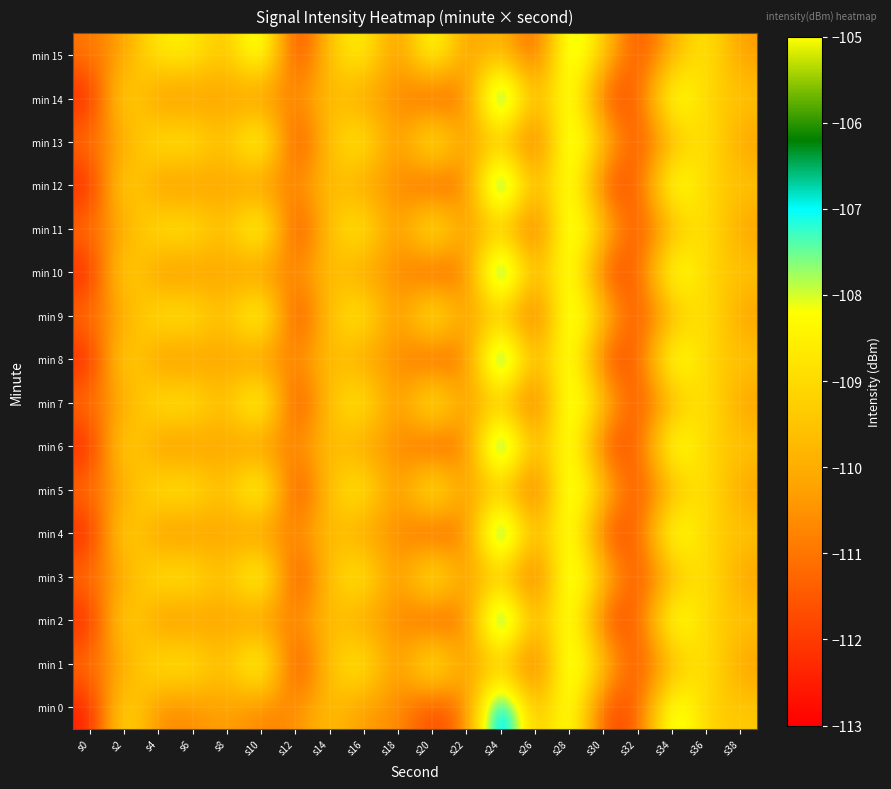

Reading left to right, extract all data points from this chart.

min 0: s0=-112.6	s2=-108.5	s4=-110.8	s6=-110.6	s8=-110.2	s10=-110.8	s12=-110.6	s14=-109.5	s16=-110.5	s18=-110.5	s20=-112.0	s22=-110.9	s24=-105.3	s26=-110.2	s28=-107.3	s30=-111.9	s32=-111.6	s34=-107.2	s36=-109.3	s38=-109.4
min 1: s0=-111.0	s2=-110.3	s4=-108.5	s6=-108.5	s8=-109.7	s10=-107.0	s12=-112.4	s14=-109.4	s16=-108.2	s18=-110.9	s20=-107.5	s22=-110.6	s24=-109.5	s26=-111.8	s28=-107.1	s30=-109.3	s32=-111.9	s34=-109.9	s36=-108.5	s38=-110.4
min 2: s0=-112.6	s2=-108.5	s4=-110.8	s6=-110.6	s8=-110.2	s10=-110.8	s12=-110.6	s14=-109.5	s16=-110.5	s18=-110.5	s20=-112.0	s22=-110.9	s24=-105.3	s26=-110.2	s28=-107.3	s30=-111.9	s32=-111.6	s34=-107.2	s36=-109.3	s38=-109.4
min 3: s0=-111.0	s2=-110.3	s4=-108.5	s6=-108.5	s8=-109.7	s10=-107.0	s12=-112.4	s14=-109.4	s16=-108.2	s18=-110.9	s20=-107.5	s22=-110.6	s24=-109.5	s26=-111.8	s28=-107.1	s30=-109.3	s32=-111.9	s34=-109.9	s36=-108.5	s38=-110.4
min 4: s0=-112.6	s2=-108.5	s4=-110.8	s6=-110.6	s8=-110.2	s10=-110.8	s12=-110.6	s14=-109.5	s16=-110.5	s18=-110.5	s20=-112.0	s22=-110.9	s24=-105.3	s26=-110.2	s28=-107.3	s30=-111.9	s32=-111.6	s34=-107.2	s36=-109.3	s38=-109.4
min 5: s0=-111.0	s2=-110.3	s4=-108.5	s6=-108.5	s8=-109.7	s10=-107.0	s12=-112.4	s14=-109.4	s16=-108.2	s18=-110.9	s20=-107.5	s22=-110.6	s24=-109.5	s26=-111.8	s28=-107.1	s30=-109.3	s32=-111.9	s34=-109.9	s36=-108.5	s38=-110.4
min 6: s0=-112.6	s2=-108.5	s4=-110.8	s6=-110.6	s8=-110.2	s10=-110.8	s12=-110.6	s14=-109.5	s16=-110.5	s18=-110.5	s20=-112.0	s22=-110.9	s24=-105.3	s26=-110.2	s28=-107.3	s30=-111.9	s32=-111.6	s34=-107.2	s36=-109.3	s38=-109.4
min 7: s0=-111.0	s2=-110.3	s4=-108.5	s6=-108.5	s8=-109.7	s10=-107.0	s12=-112.4	s14=-109.4	s16=-108.2	s18=-110.9	s20=-107.5	s22=-110.6	s24=-109.5	s26=-111.8	s28=-107.1	s30=-109.3	s32=-111.9	s34=-109.9	s36=-108.5	s38=-110.4
min 8: s0=-112.6	s2=-108.5	s4=-110.8	s6=-110.6	s8=-110.2	s10=-110.8	s12=-110.6	s14=-109.5	s16=-110.5	s18=-110.5	s20=-112.0	s22=-110.9	s24=-105.3	s26=-110.2	s28=-107.3	s30=-111.9	s32=-111.6	s34=-107.2	s36=-109.3	s38=-109.4
min 9: s0=-111.0	s2=-110.3	s4=-108.5	s6=-108.5	s8=-109.7	s10=-107.0	s12=-112.4	s14=-109.4	s16=-108.2	s18=-110.9	s20=-107.5	s22=-110.6	s24=-109.5	s26=-111.8	s28=-107.1	s30=-109.3	s32=-111.9	s34=-109.9	s36=-108.5	s38=-110.4
min 10: s0=-112.6	s2=-108.5	s4=-110.8	s6=-110.6	s8=-110.2	s10=-110.8	s12=-110.6	s14=-109.5	s16=-110.5	s18=-110.5	s20=-112.0	s22=-110.9	s24=-105.3	s26=-110.2	s28=-107.3	s30=-111.9	s32=-111.6	s34=-107.2	s36=-109.3	s38=-109.4
min 11: s0=-111.0	s2=-110.3	s4=-108.5	s6=-108.5	s8=-109.7	s10=-107.0	s12=-112.4	s14=-109.4	s16=-108.2	s18=-110.9	s20=-107.5	s22=-110.6	s24=-109.5	s26=-111.8	s28=-107.1	s30=-109.3	s32=-111.9	s34=-109.9	s36=-108.5	s38=-110.4
min 12: s0=-112.6	s2=-108.5	s4=-110.8	s6=-110.6	s8=-110.2	s10=-110.8	s12=-110.6	s14=-109.5	s16=-110.5	s18=-110.5	s20=-112.0	s22=-110.9	s24=-105.3	s26=-110.2	s28=-107.3	s30=-111.9	s32=-111.6	s34=-107.2	s36=-109.3	s38=-109.4
min 13: s0=-111.0	s2=-110.3	s4=-108.5	s6=-108.5	s8=-109.7	s10=-107.0	s12=-112.4	s14=-109.4	s16=-108.2	s18=-110.9	s20=-107.5	s22=-110.6	s24=-109.5	s26=-111.8	s28=-107.1	s30=-109.3	s32=-111.9	s34=-109.9	s36=-108.5	s38=-110.4
min 14: s0=-112.6	s2=-108.5	s4=-110.8	s6=-110.6	s8=-110.2	s10=-110.8	s12=-110.6	s14=-109.5	s16=-110.5	s18=-110.5	s20=-112.0	s22=-110.9	s24=-105.3	s26=-110.2	s28=-107.3	s30=-111.9	s32=-111.6	s34=-107.2	s36=-109.3	s38=-109.4
min 15: s0=-111.0	s2=-110.3	s4=-108.5	s6=-108.5	s8=-109.7	s10=-107.0	s12=-112.4	s14=-109.4	s16=-108.2	s18=-110.9	s20=-107.5	s22=-110.6	s24=-109.5	s26=-111.8	s28=-107.1	s30=-109.3	s32=-111.9	s34=-109.9	s36=-108.5	s38=-110.4